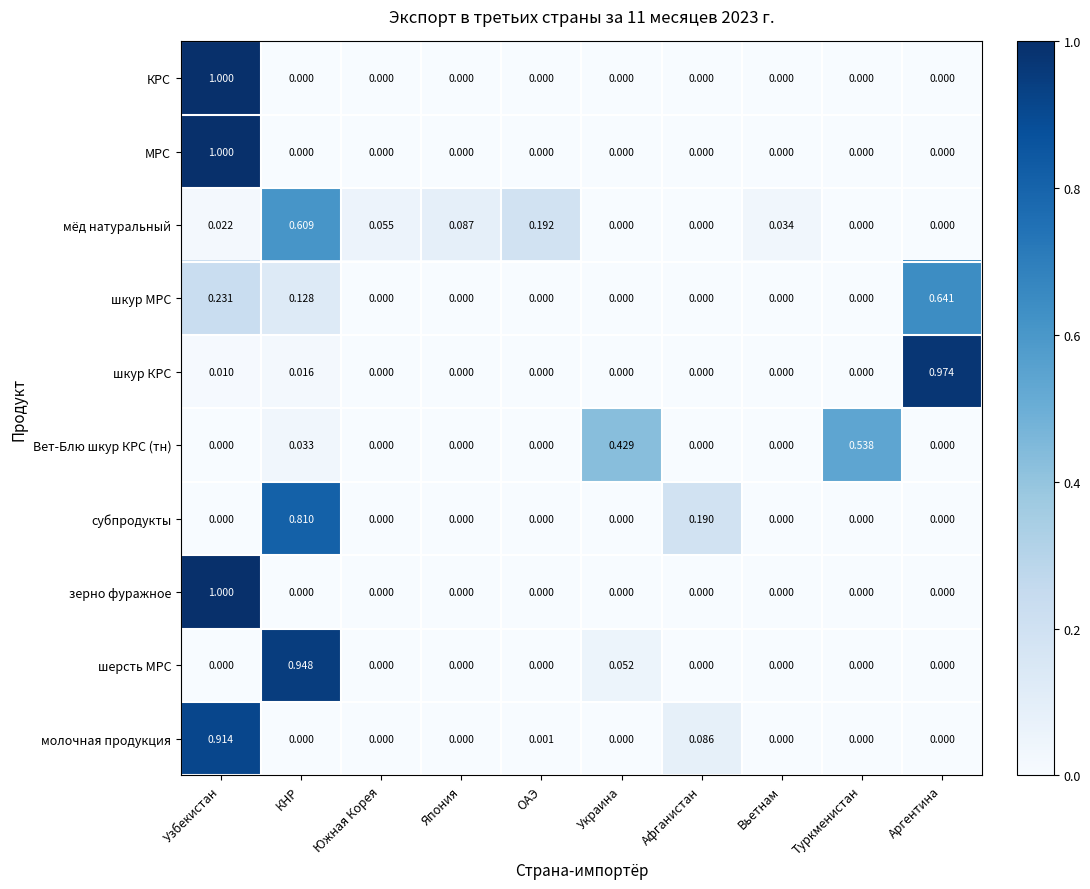

At which category is the sum across all series the highest?

Узбекистан